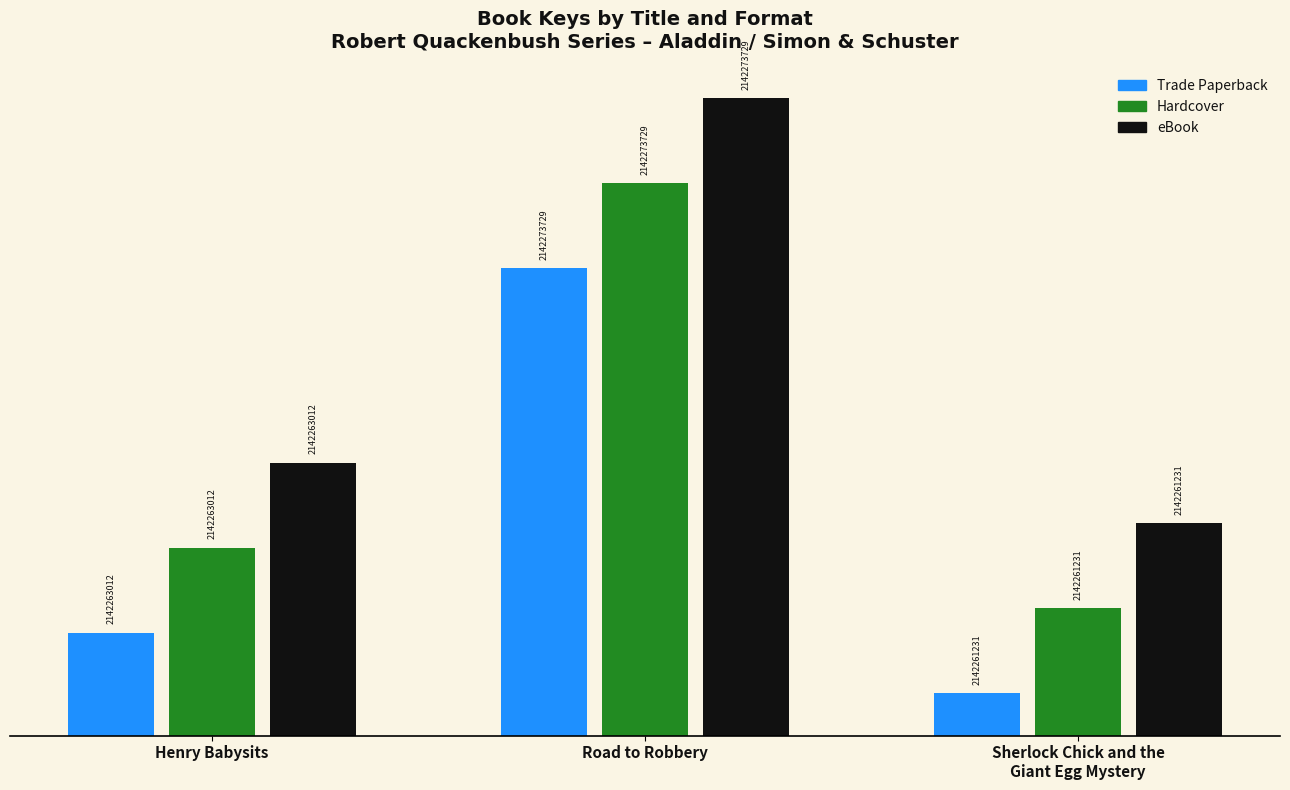

What position from the left is Road to Robbery?

2